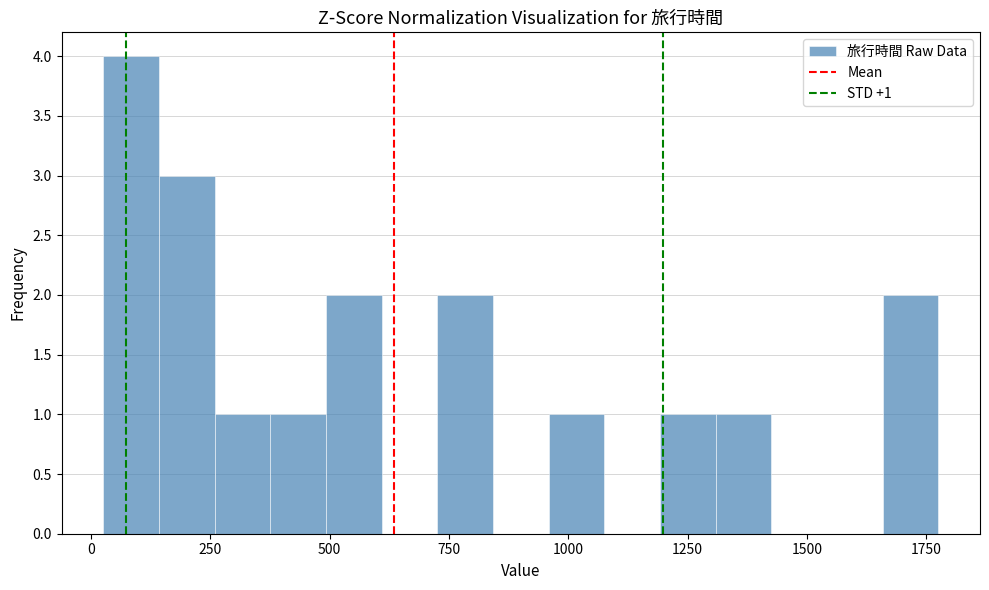

Read against the x-axis, roughly where is the centre of the tallest bar?

100